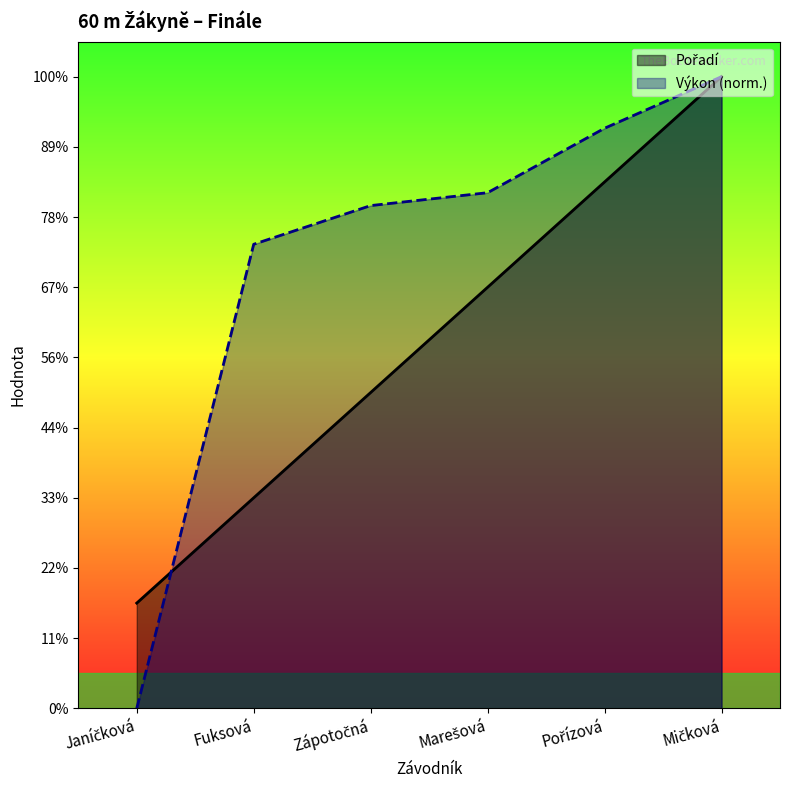

What are all the series names shown in the legend?

Pořadí, Výkon